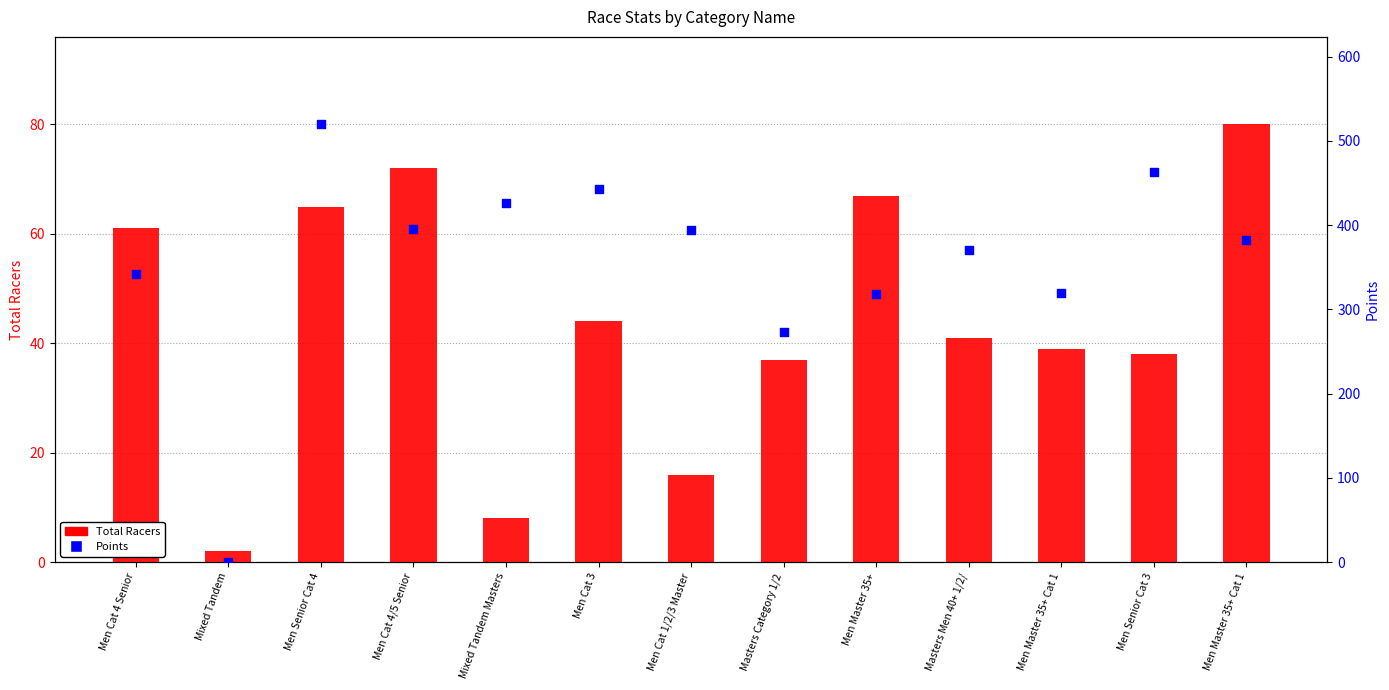

What are all the series names shown in the legend?

Total Racers, Points